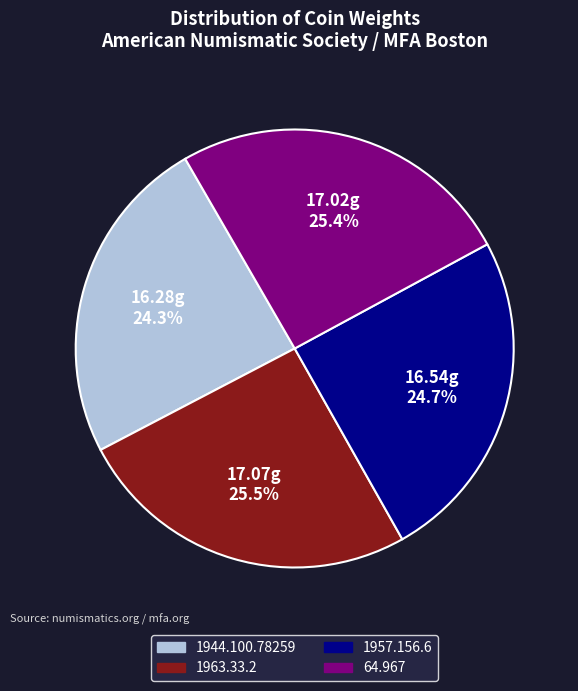

How much of the chart is everything except 1957.156.6?

75.3%